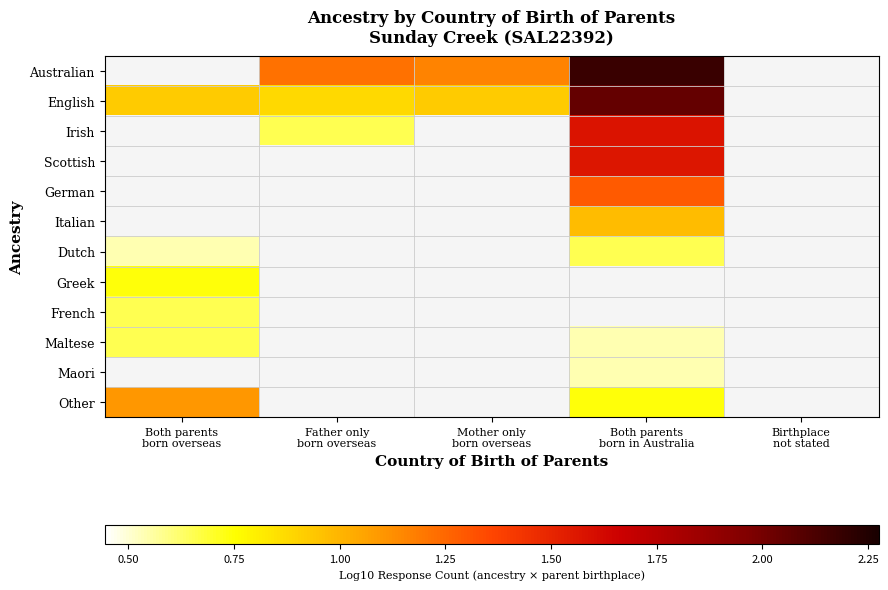

Is the value of Dutch at Birthplace not stated greater than the value of Scottish at Both parents born overseas?

No